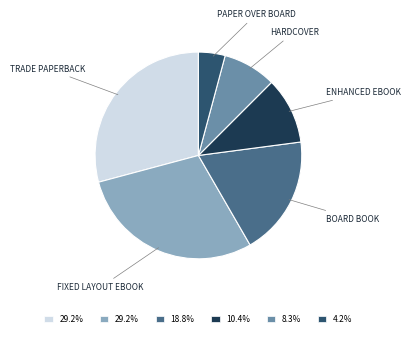

Does any single category account for the majority?

No